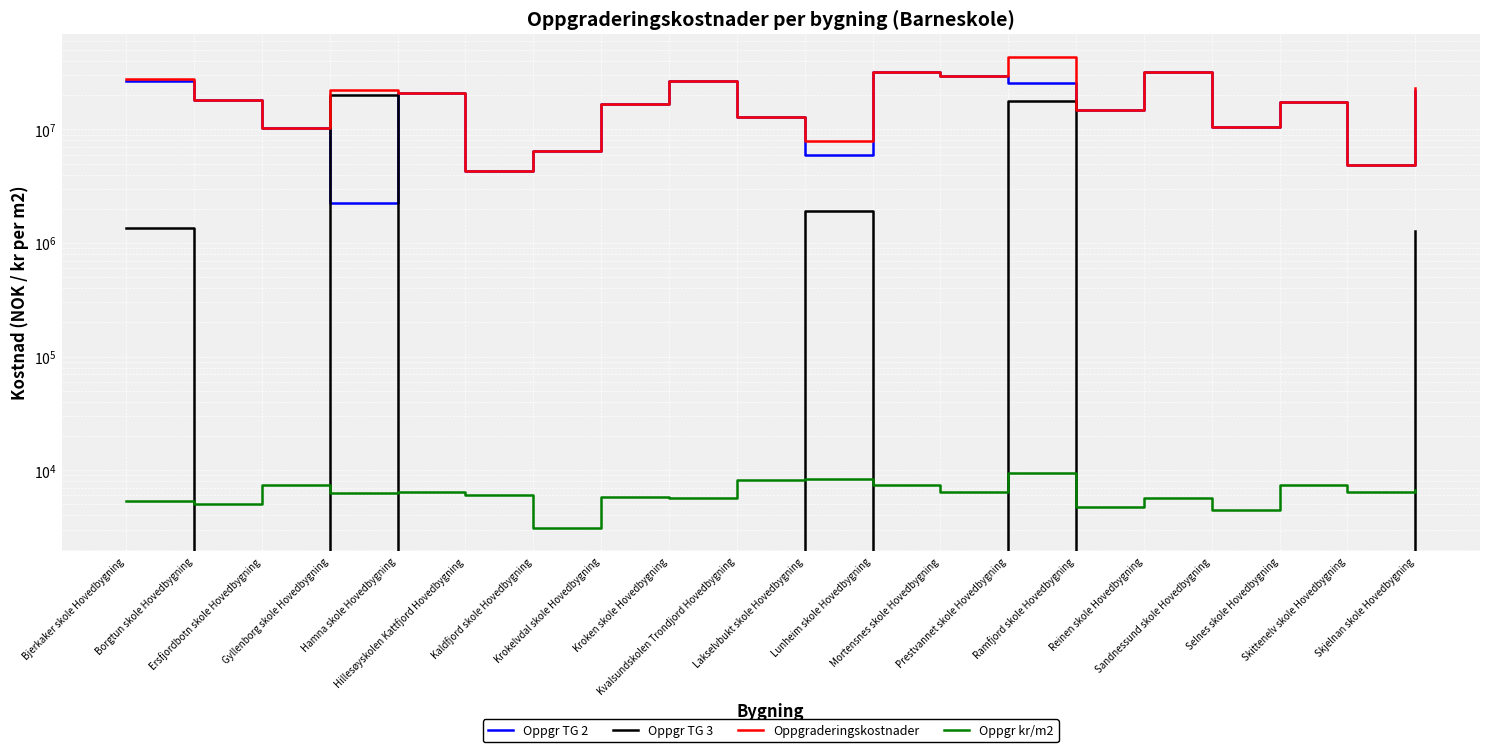

What value does the Oppgr TG 3 series have at Gyllenborg skole Hovedbygning?

20080714.9